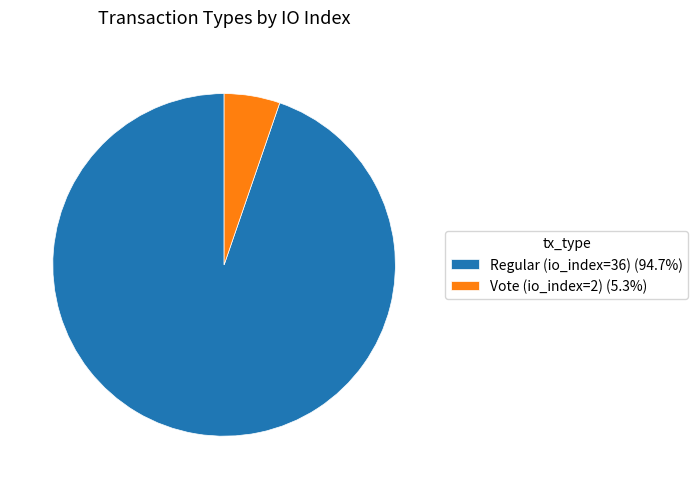

What is the ratio of the value at Regular (io_index=36) (94.7%) to the value at Vote (io_index=2) (5.3%)?

18.0